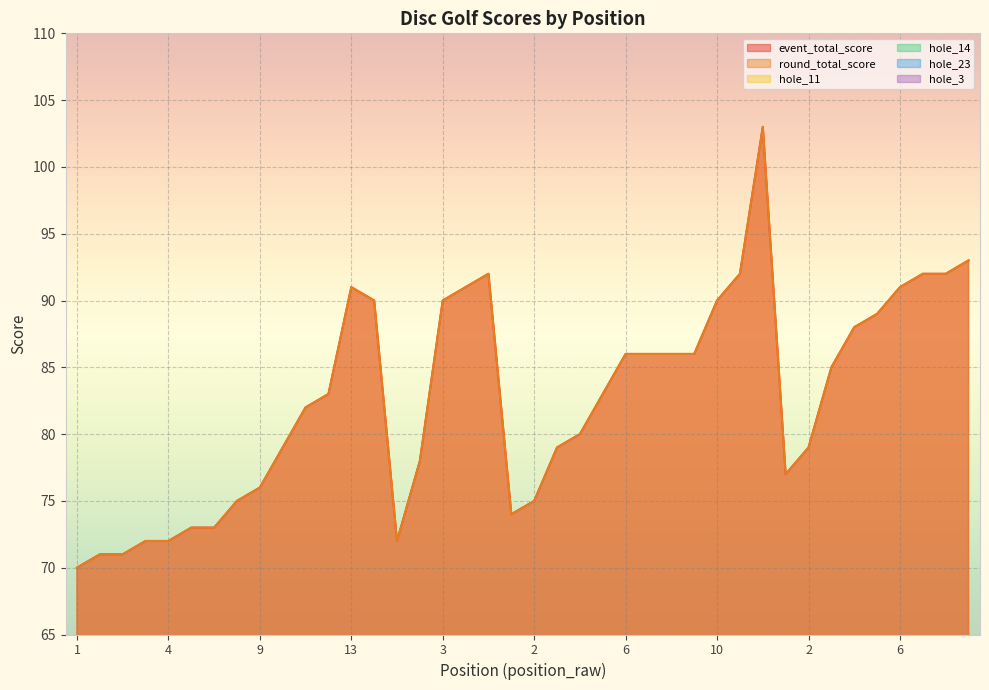

What is the value of the hole_23 point at the 5th from the left?

2